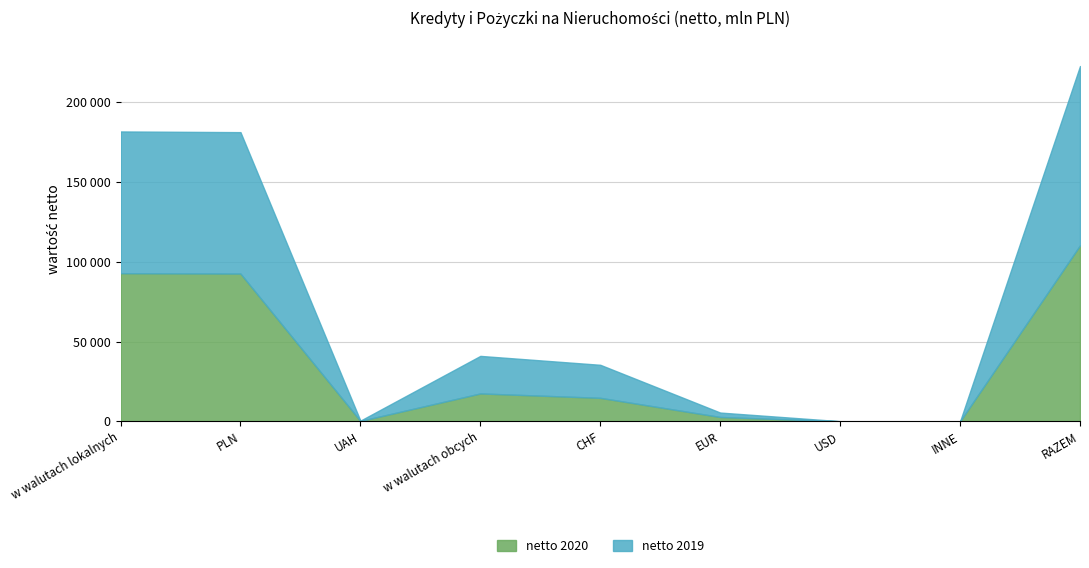

In netto 2019, how many points are higher than both neighbors (excluding endpoints)?

1